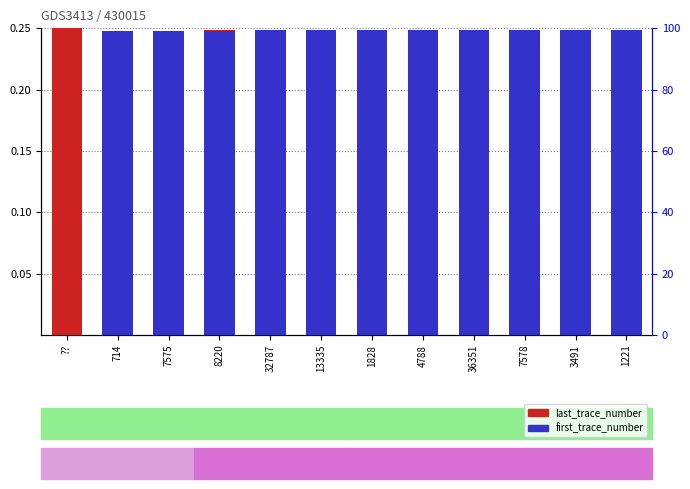

What position from the right is 13335?

7